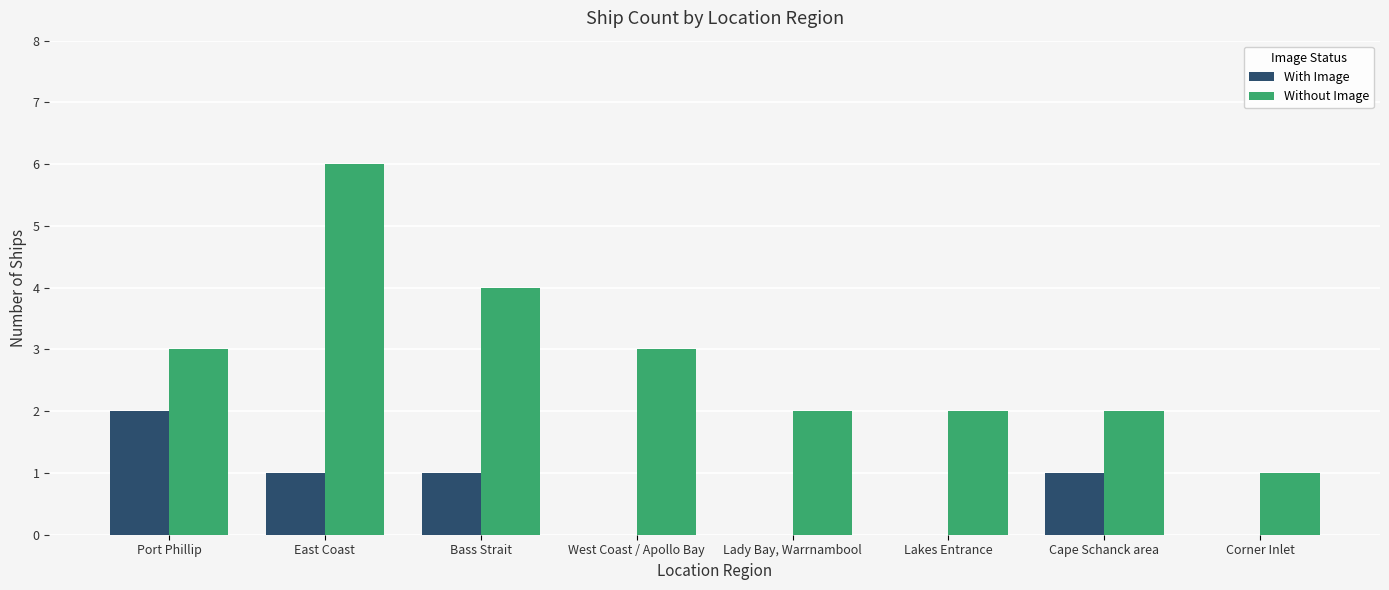

Reading left to right, what are all the values shown in this chart?

With Image: Port Phillip=2	East Coast=1	Bass Strait=1	West Coast / Apollo Bay=0	Lady Bay, Warrnambool=0	Lakes Entrance=0	Cape Schanck area=1	Corner Inlet=0
Without Image: Port Phillip=3	East Coast=6	Bass Strait=4	West Coast / Apollo Bay=3	Lady Bay, Warrnambool=2	Lakes Entrance=2	Cape Schanck area=2	Corner Inlet=1